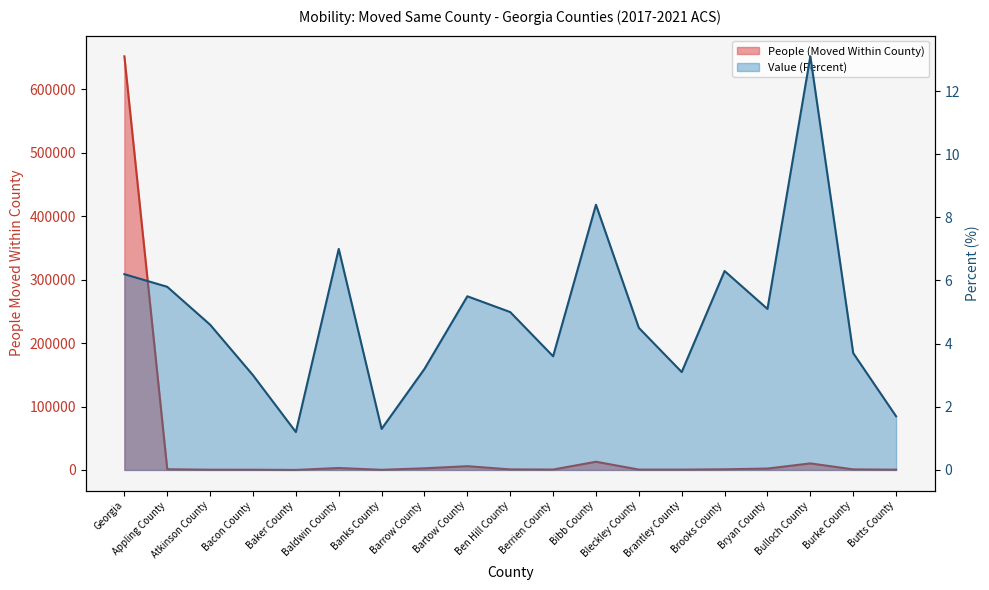

Where is People (Moved Within County) nearest to the value 326156?

Bibb County